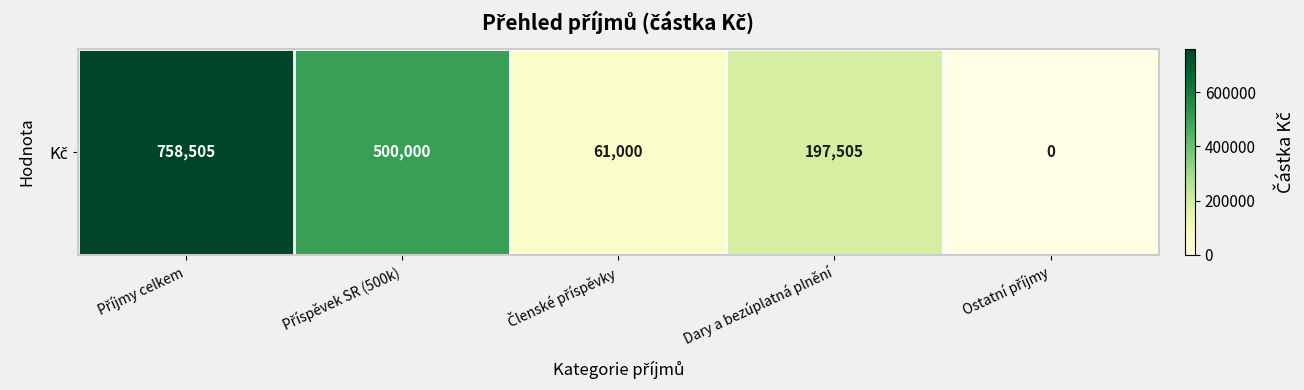

How many values are below 197505?

2